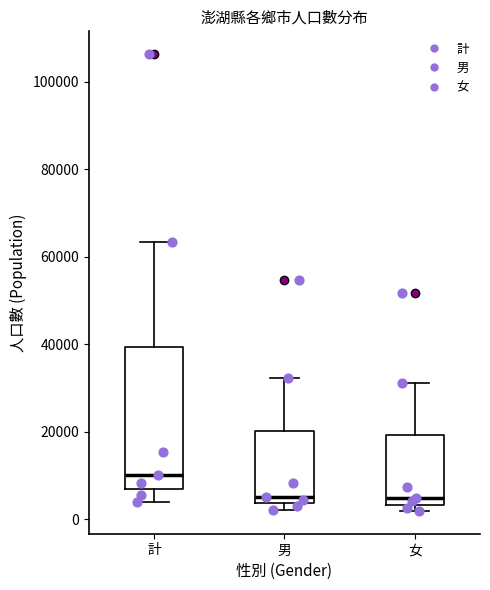

Reading left to right, read every box against the y-axis: the position of its median line, the range the box covers, and the ends of its whiskers. The values are not printed on the chart, so give them approximately, as read against the axis.

計: median 10000, box 6000 to 40000, whiskers 4000 to 64000
男: median 6000, box 4000 to 20000, whiskers 2000 to 32000
女: median 4000 (just above the box's lower edge), box 4000 to 20000, whiskers 2000 to 32000